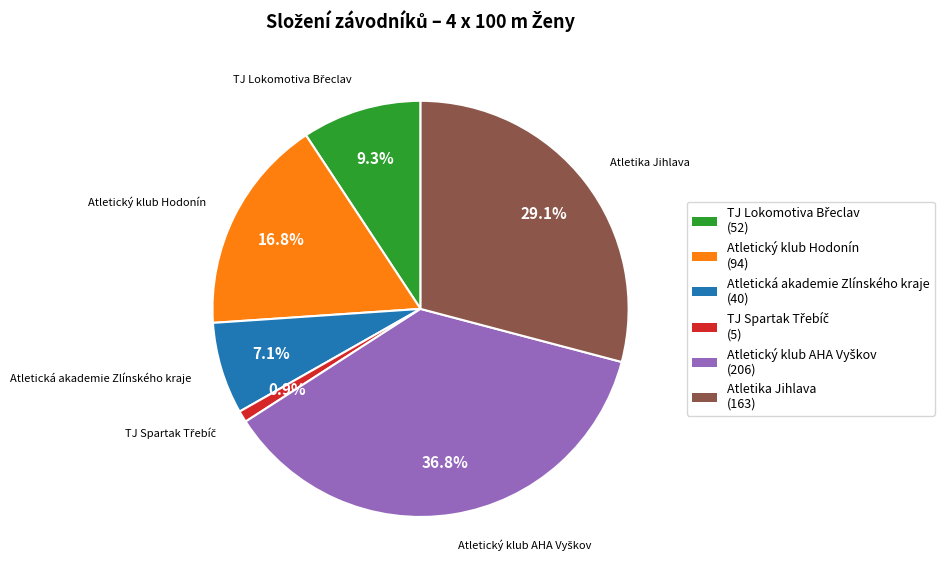

Which has a higher value, Atletická akademie Zlínského kraje or Atletika Jihlava?

Atletika Jihlava